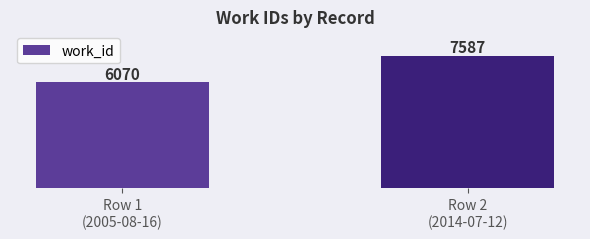

What is the difference between the maximum and minimum values?

1517